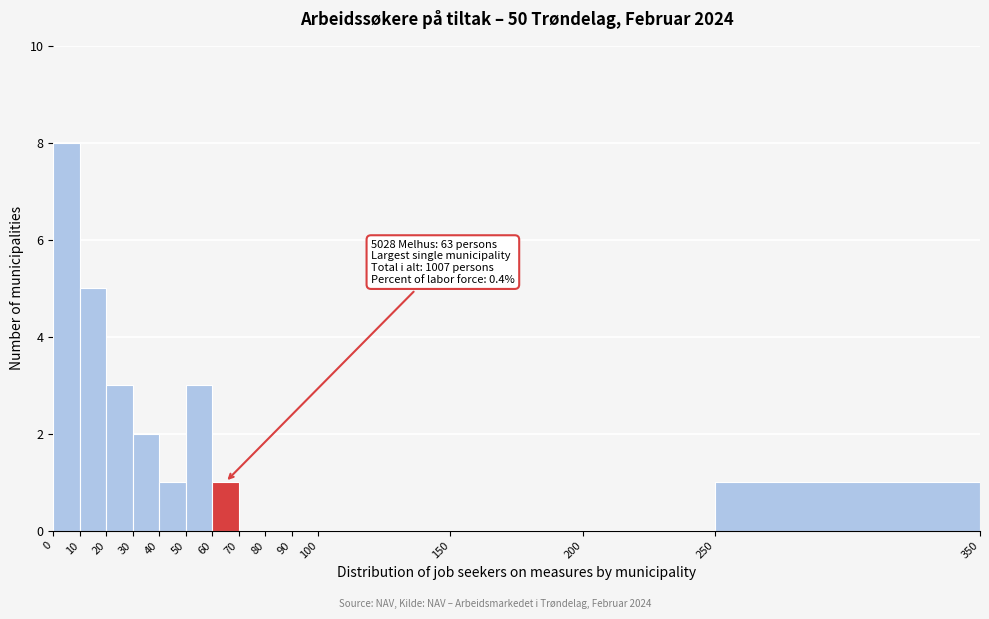

Which range on the x-axis has the tallest bar?

0 to 10